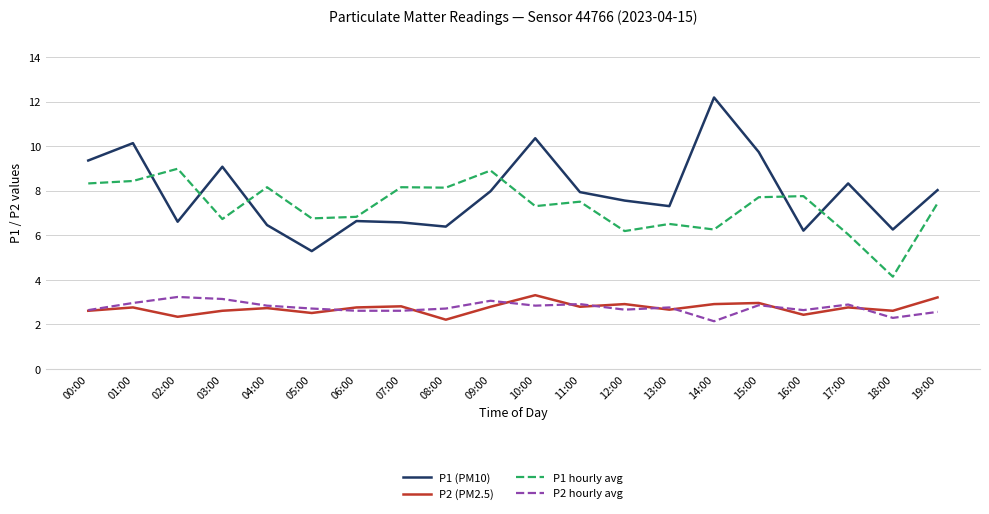

True or false: P1 hourly avg and P2 (PM2.5) intersect in this chart.

False